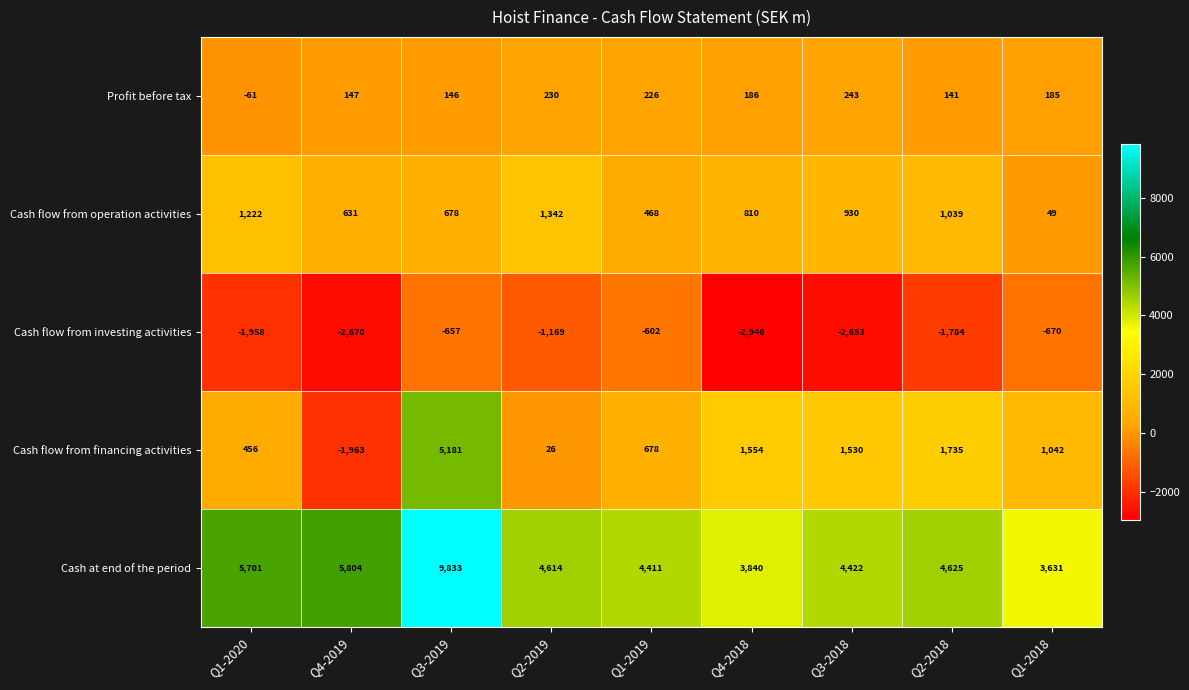

What is the difference between the highest and lowest values at Q2-2019?

5783